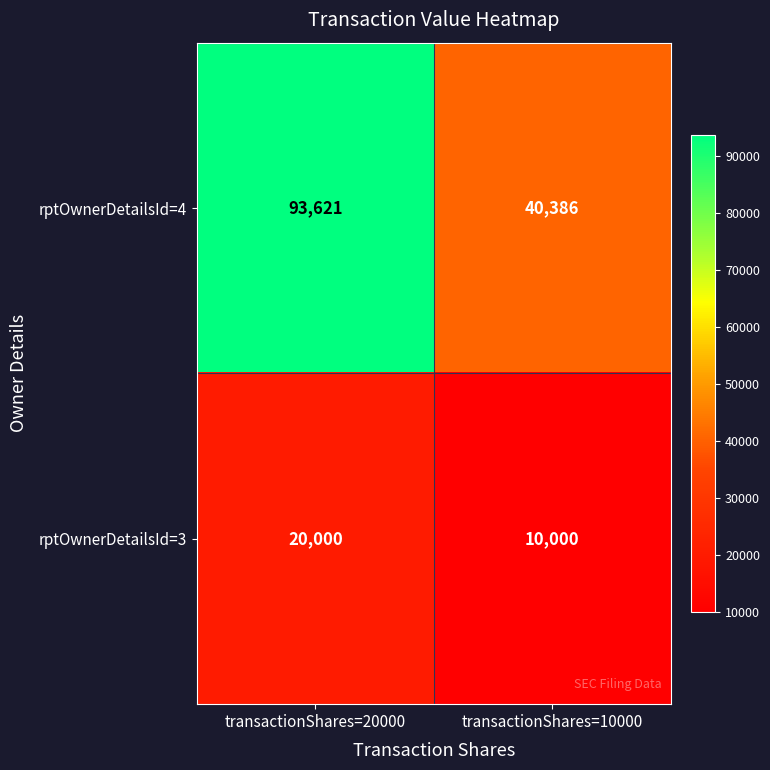

Reading left to right, transcribe all the data shown in this chart.

rptOwnerDetailsId=4: 93621	40386
rptOwnerDetailsId=3: 20000	10000